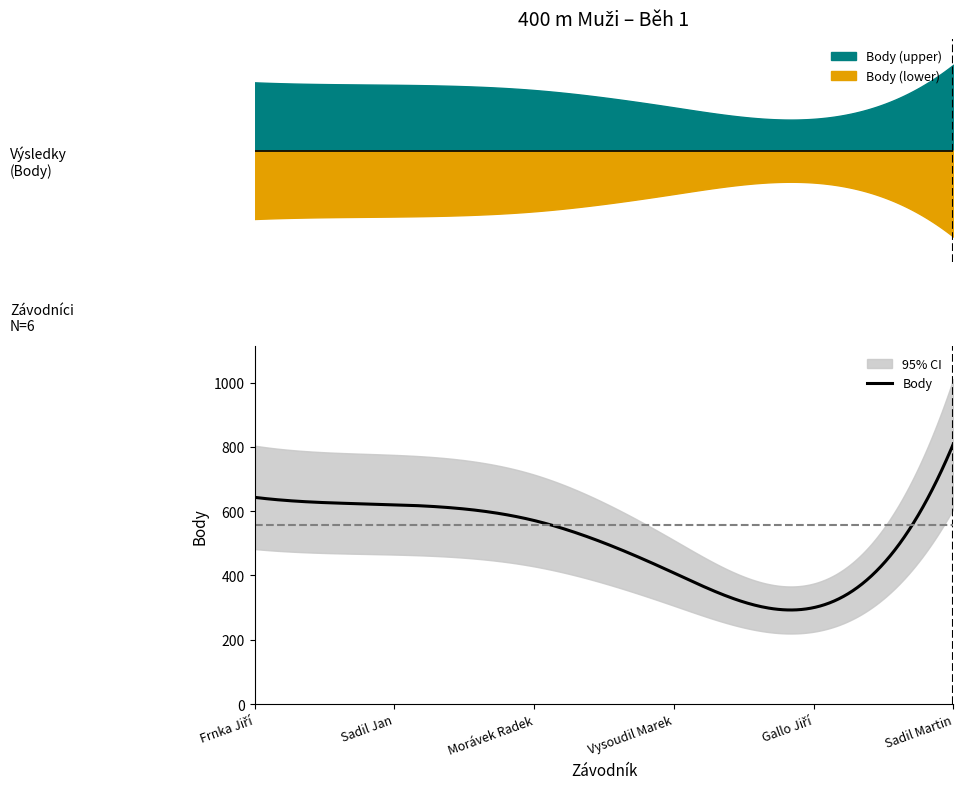

How many interior local valleys (lower than both neighbors) does the data have?

1